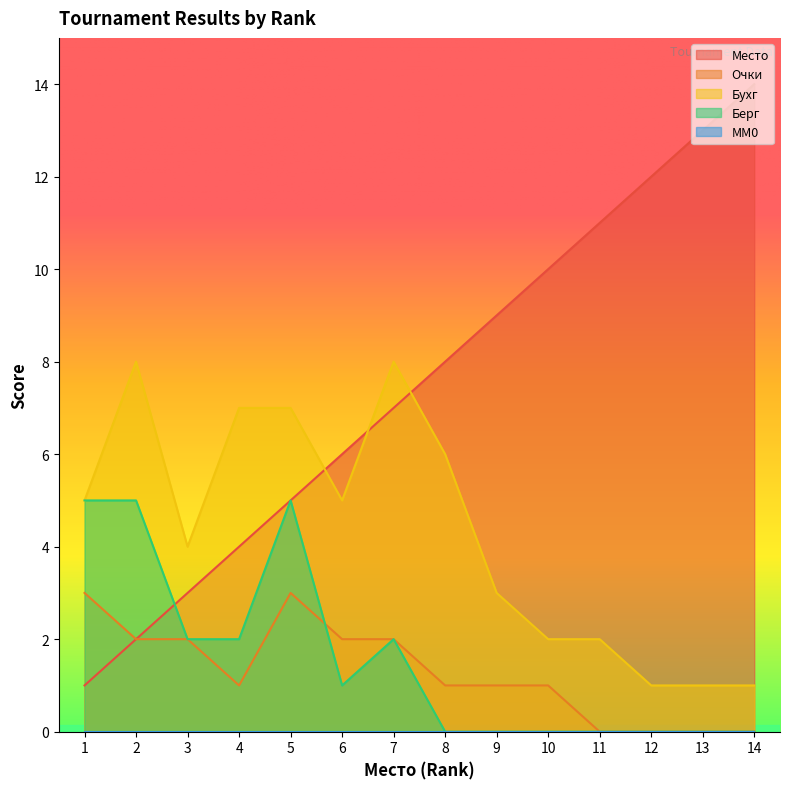

True or false: Место has a value of 11 at 11.

True